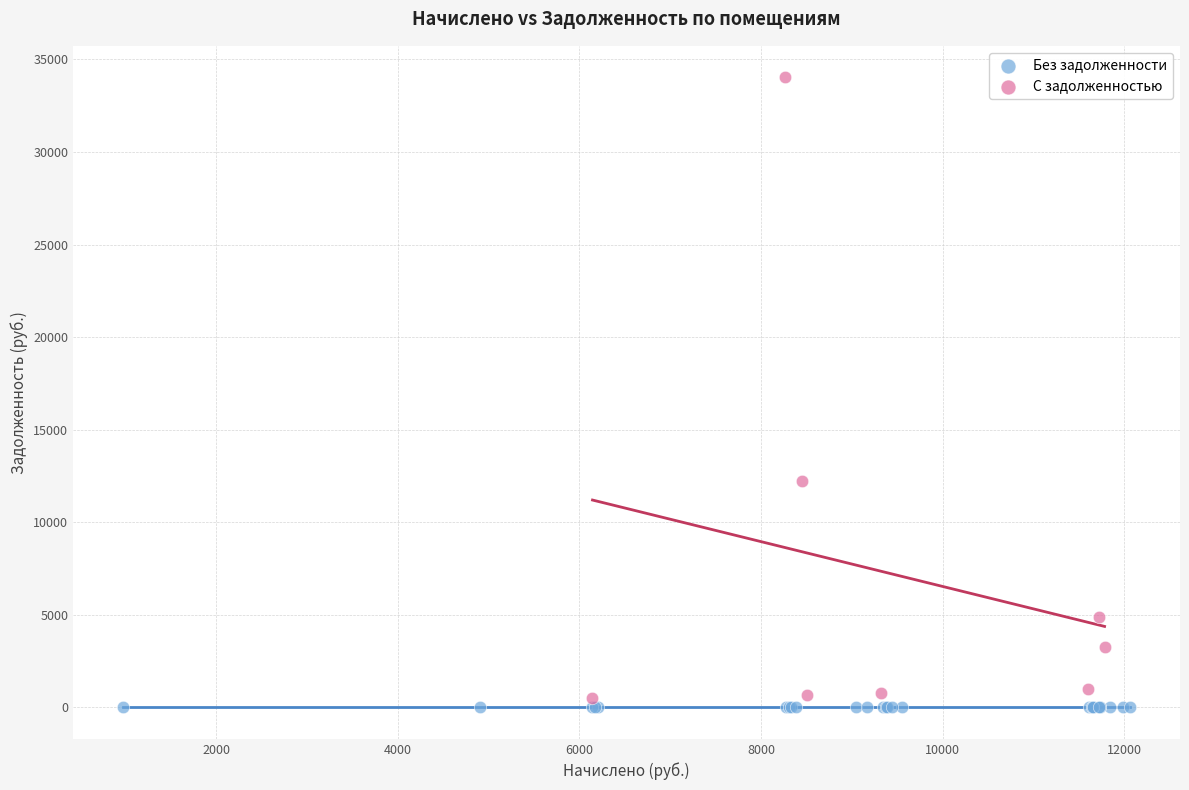

Which series contains the highest Y value?

С задолженностью